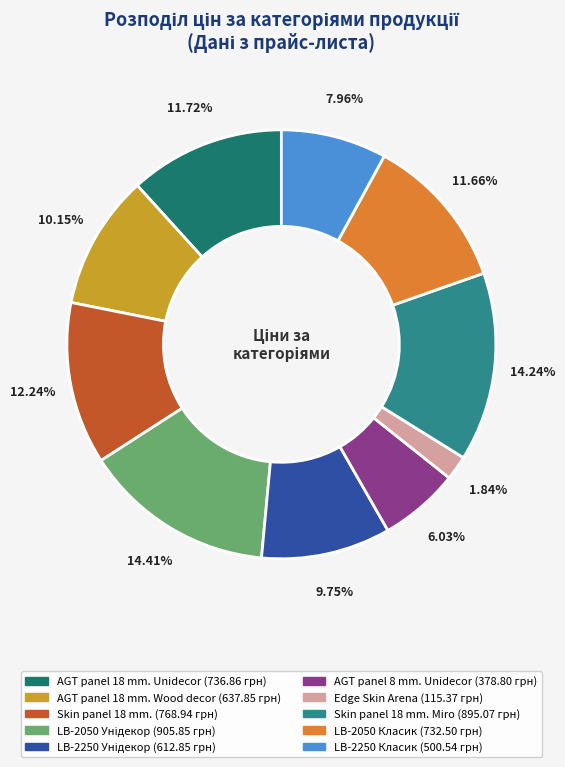

How many slices are in this pie chart?

10